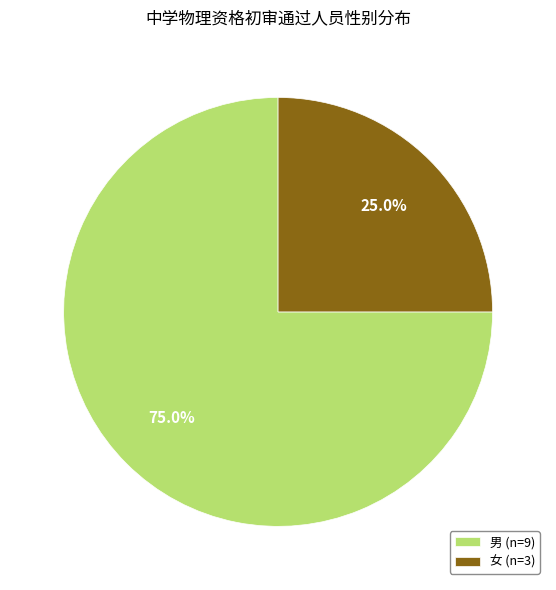

Which slice is the smallest?

女